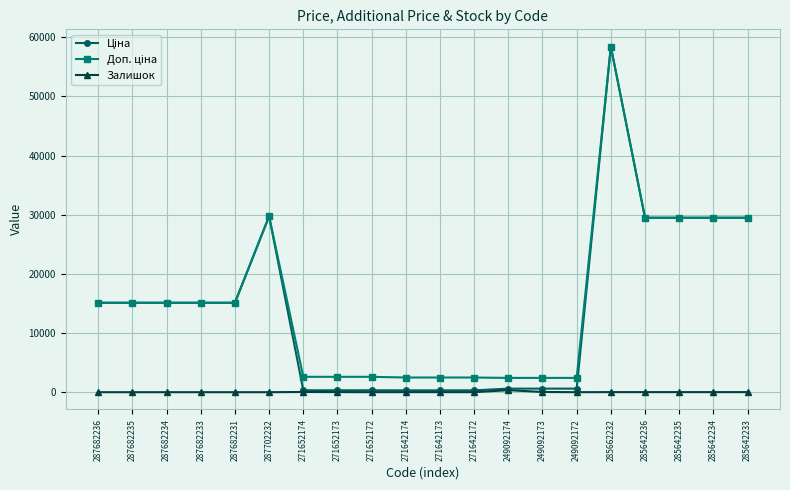

At which category is the sum across all series the highest?

285662232